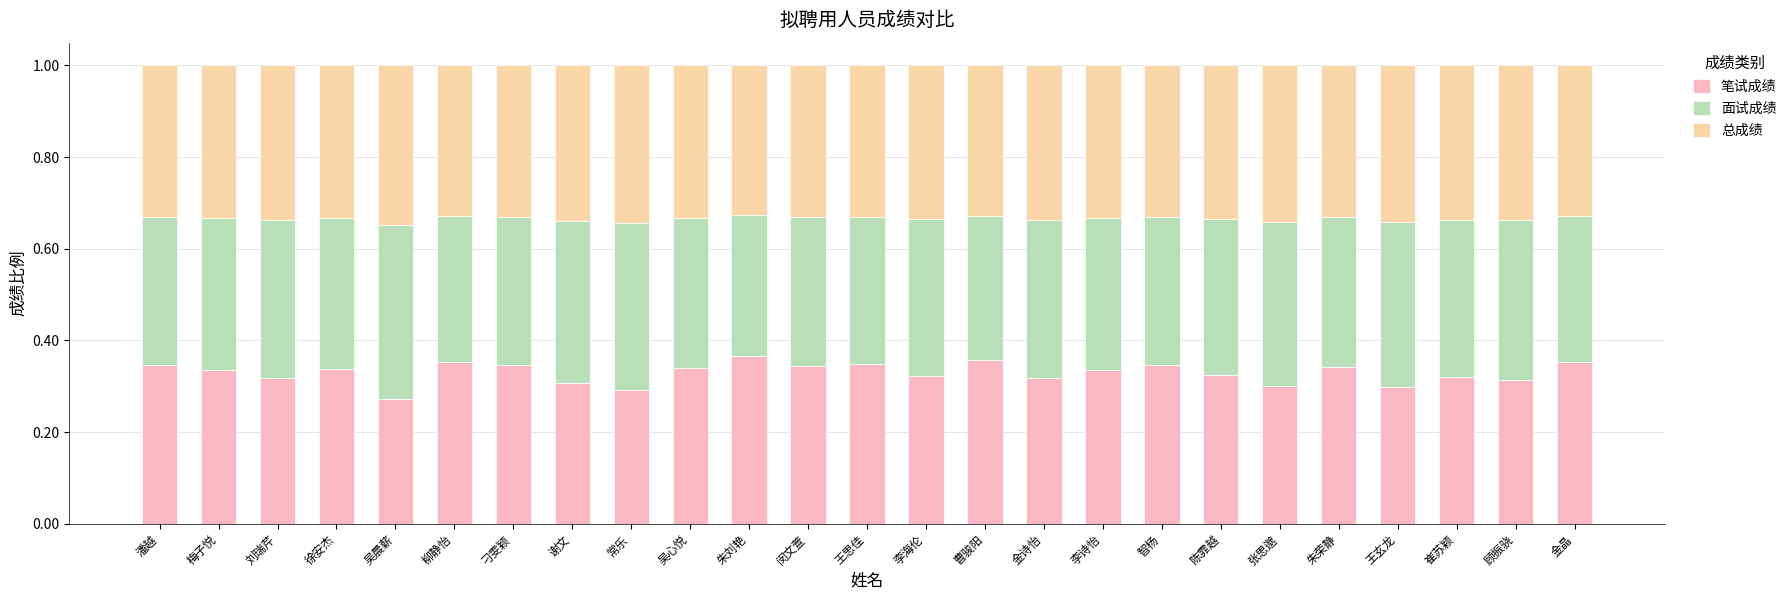

Count the 笔试成绩 values in the range 0 to 1.

25